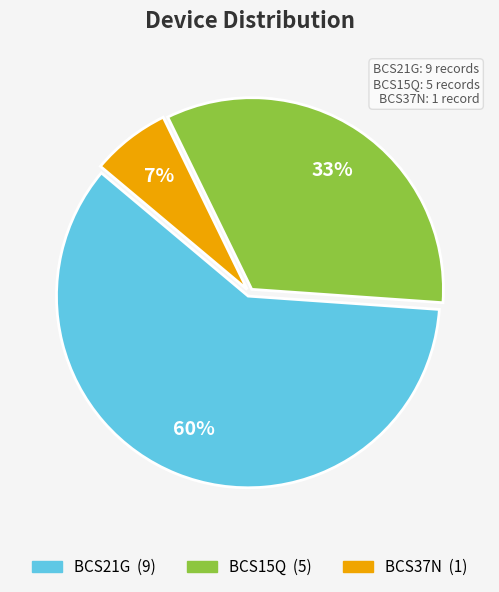

The BCS37N slice represents 16% of the pie. True or false?

False